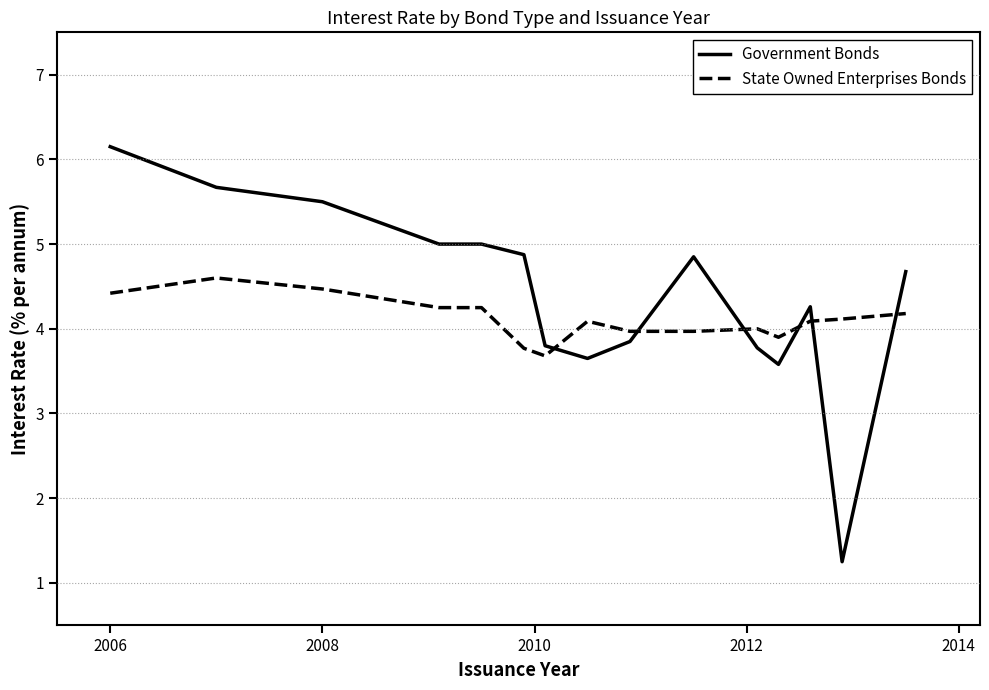

How many lines are shown in the chart?

2